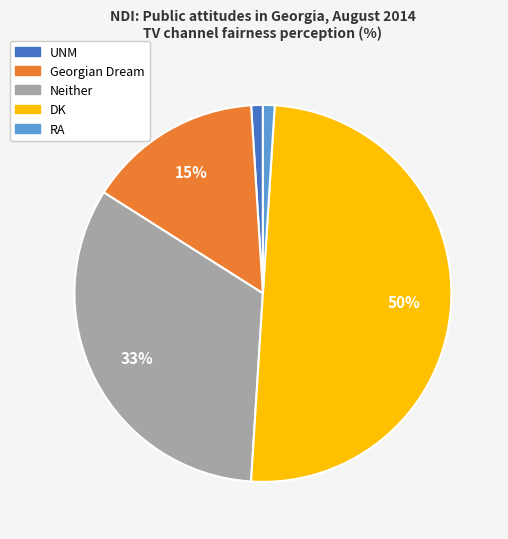

Which slice is the largest?

DK